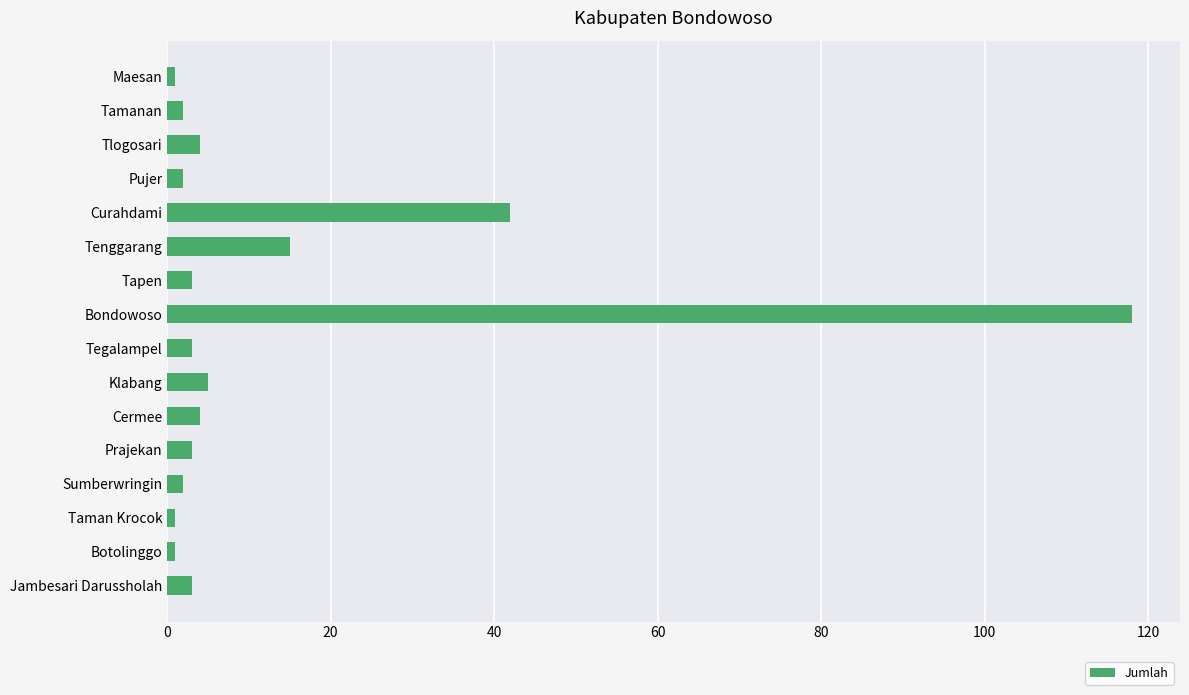

Reading top to bottom, extract all data points from this chart.

1	2	4	2	42	15	3	118	3	5	4	3	2	1	1	3